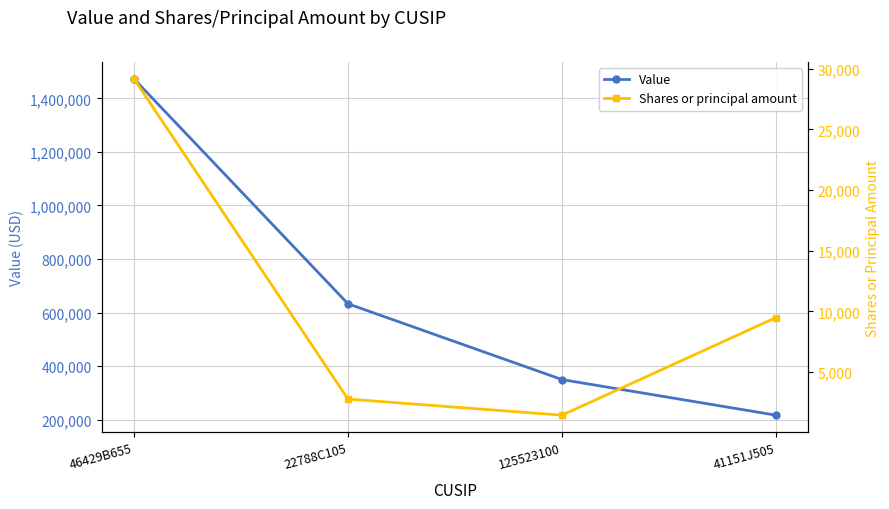

Rank the series by their average value, from highest to lowest.

Value, Shares or principal amount